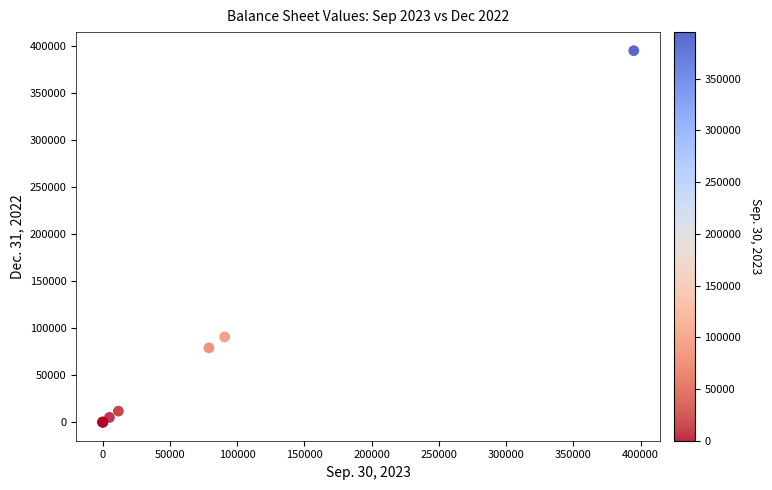

What Y value in the scatter plot is closest to 197500?

90689.0